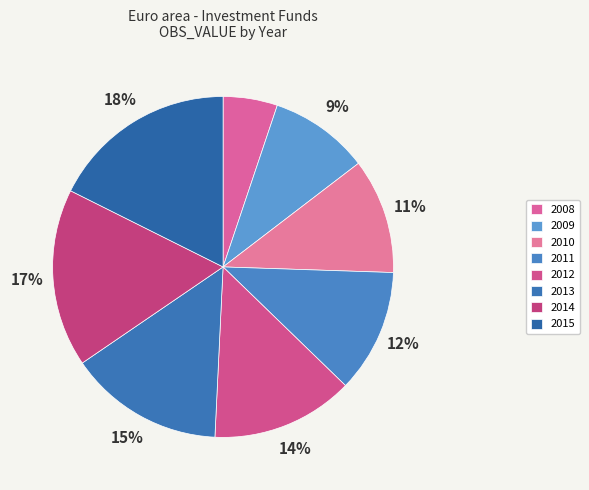

To the nearest percent, what is the combined percentage of 2012 and 2010?

24%